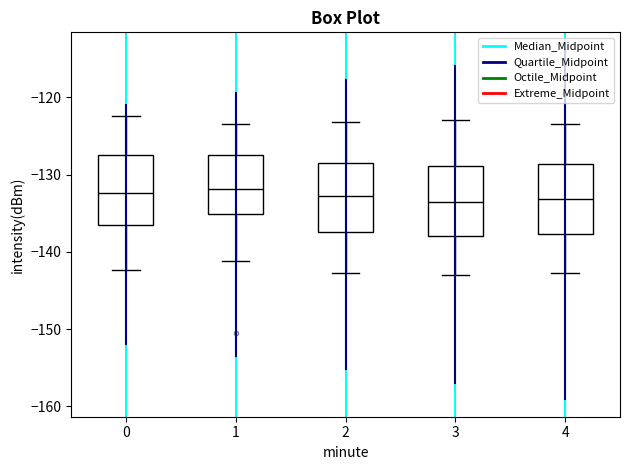

Reading left to right, transcribe this box plot: for each box, give where its median line is, the range the box spans, and where its two whiskers end, as read against the y-axis. The values are not printed on the chart, so give them approximately, as read against the axis.

0: median -132, box -136 to -127, whiskers -142 to -122
1: median -132, box -135 to -127, whiskers -141 to -123
2: median -133, box -137 to -128, whiskers -143 to -123
3: median -134, box -138 to -129, whiskers -143 to -123
4: median -133, box -138 to -129, whiskers -143 to -123